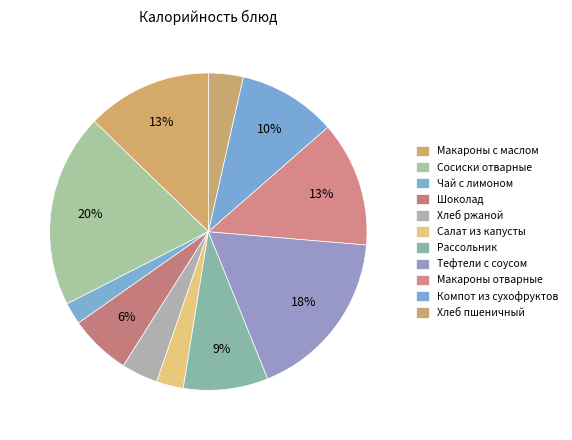

Combined, do Хлеб ржаной and Шоколад account for over 50%?

No